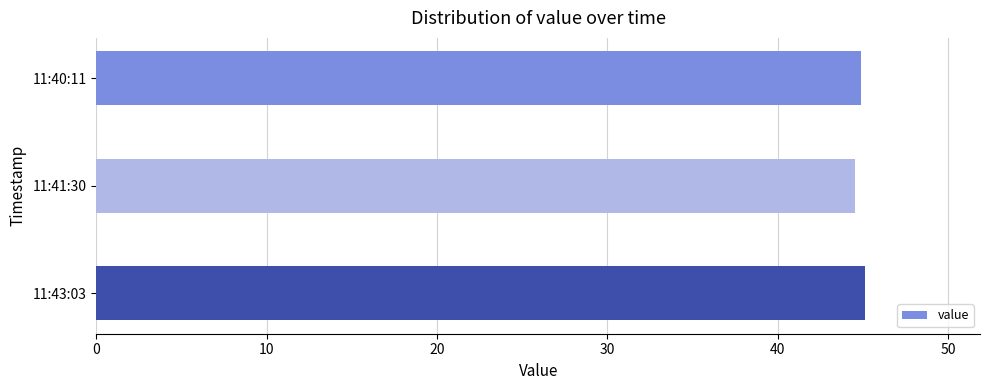

What is the sum of the values at 11:41:30 and 11:40:11?

89.4